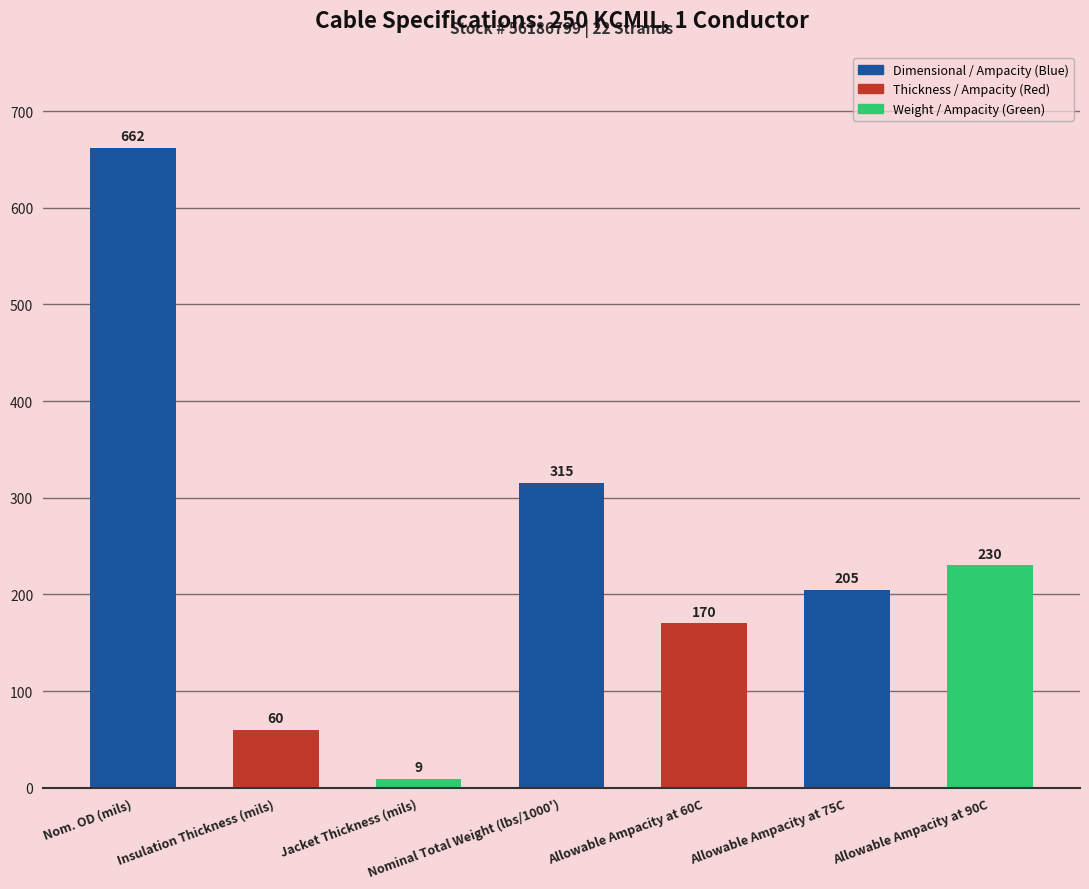

At which category does the chart reach its minimum across all series?

Jacket Thickness (mils)